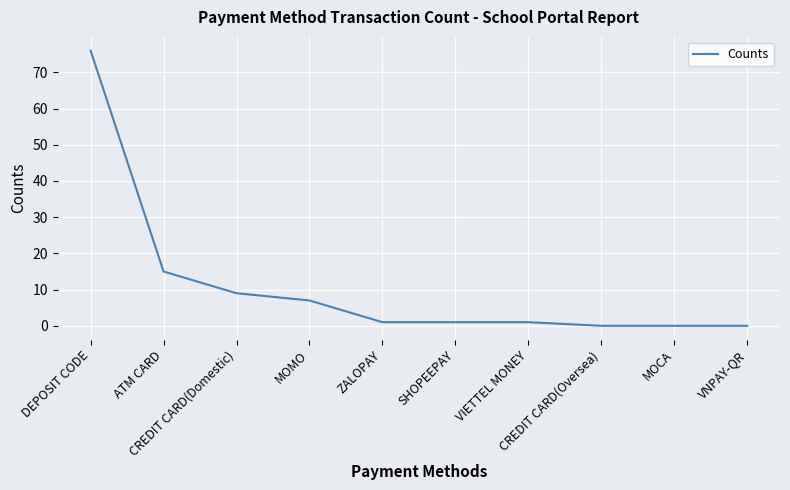

What is the maximum value shown in the chart?

76